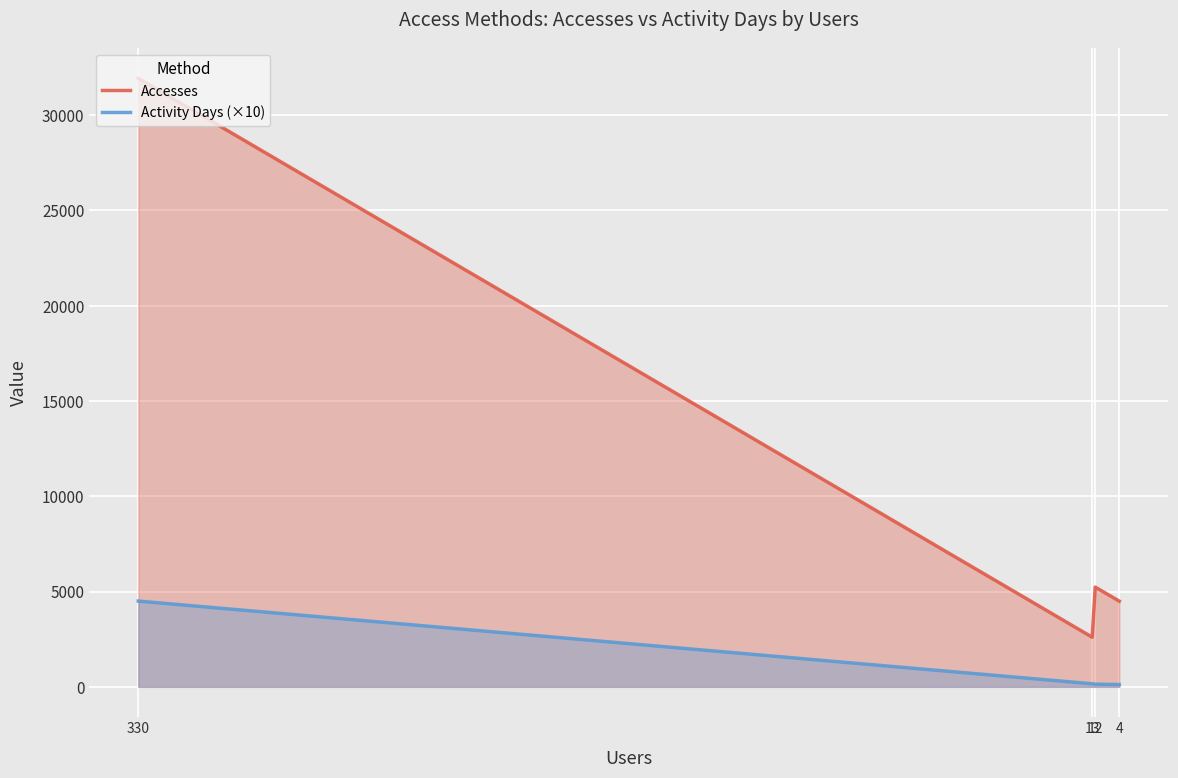

What is the approximate value of Activity Days (×10) at 330?

4500